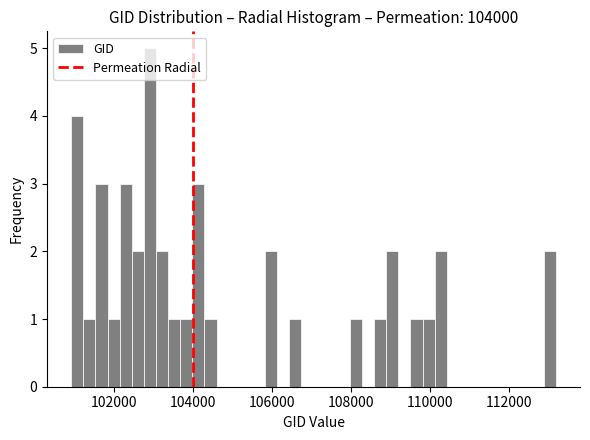

Around what value on the x-axis is the tallest bar? Give the approximate position of its centre, as read against the axis.

103000